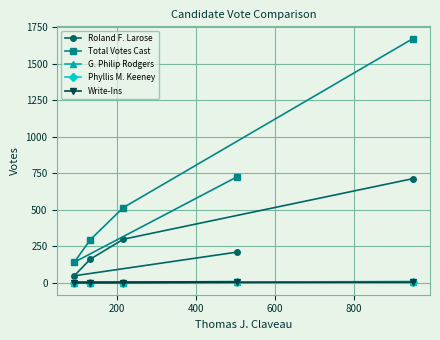

Which series has the largest range (max minus min)?

Total Votes Cast